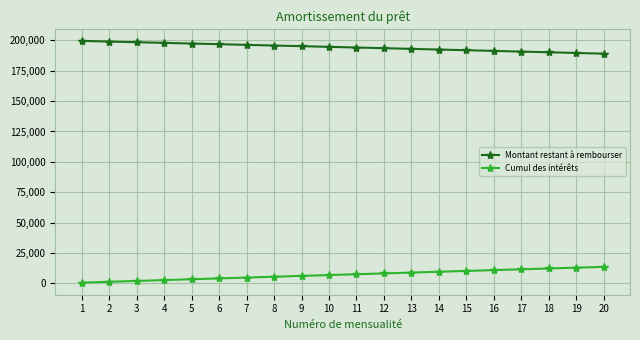

What is the greatest value displayed?

199467.5